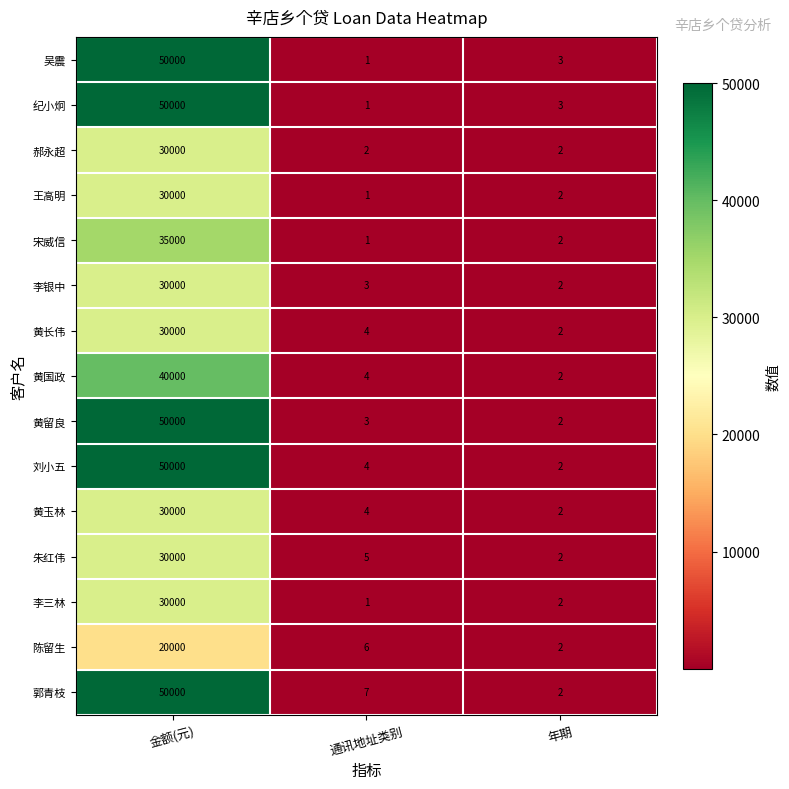

What is the difference between the highest and lowest values at 金额(元)?

30000